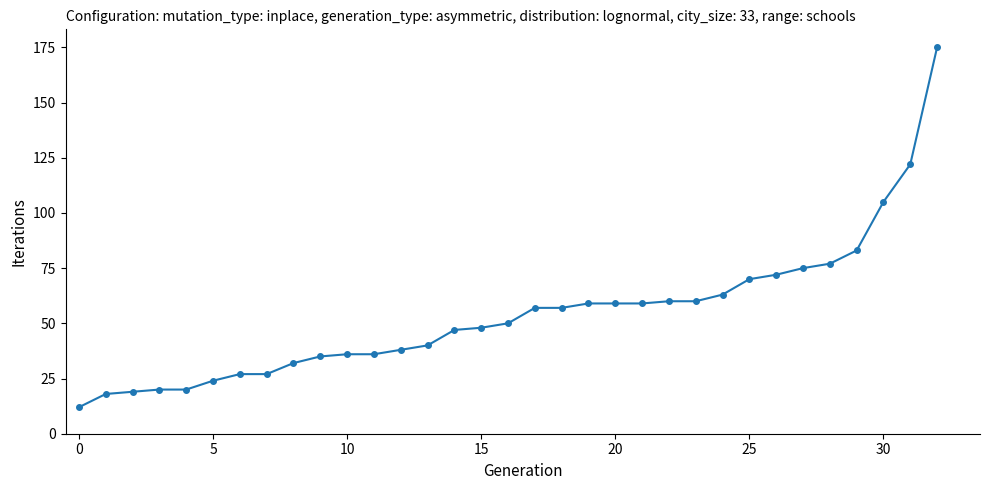

What is the sum of all values?

1782